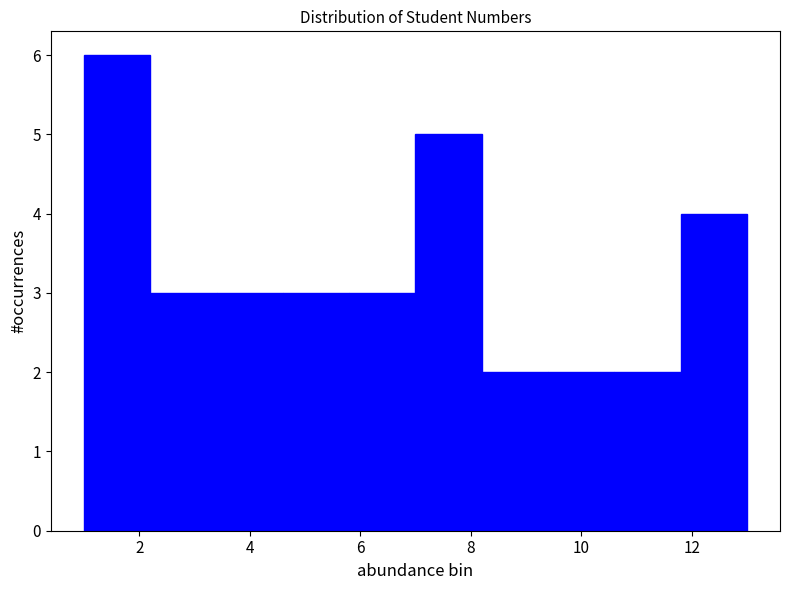

Reading left to right, list every bar in this chart as the range it spans on the x-axis followed by its height. The values are not printed on the chart, so give them approximately, as read against the axis.

1.0 to 2.2: 6
2.2 to 3.4: 3
3.4 to 4.6: 3
4.6 to 5.8: 3
5.8 to 7.0: 3
7.0 to 8.2: 5
8.2 to 9.4: 2
9.4 to 10.6: 2
10.6 to 11.8: 2
11.8 to 13.0: 4